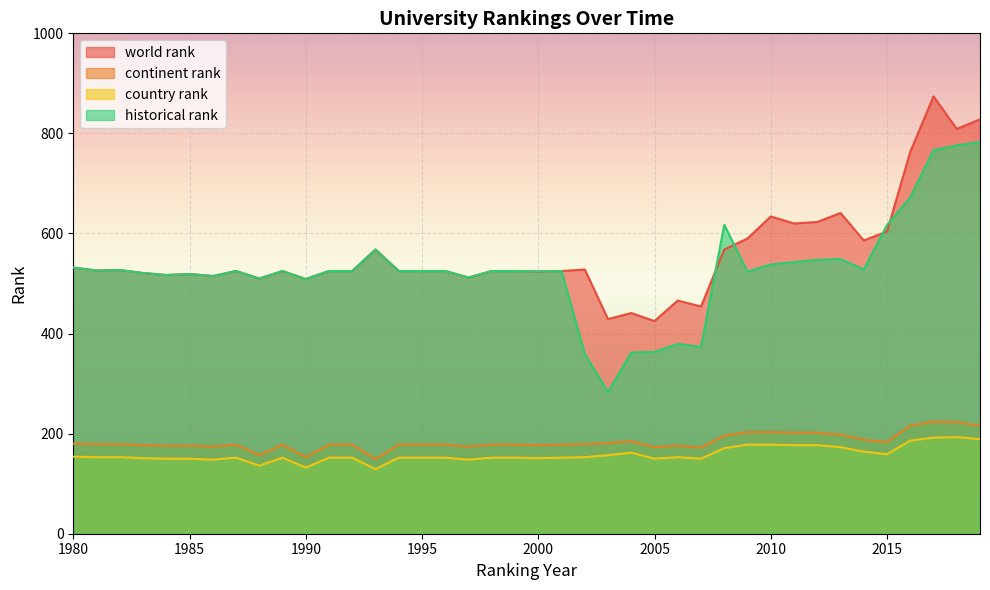

At which category does world rank reach its first local peak?

1982